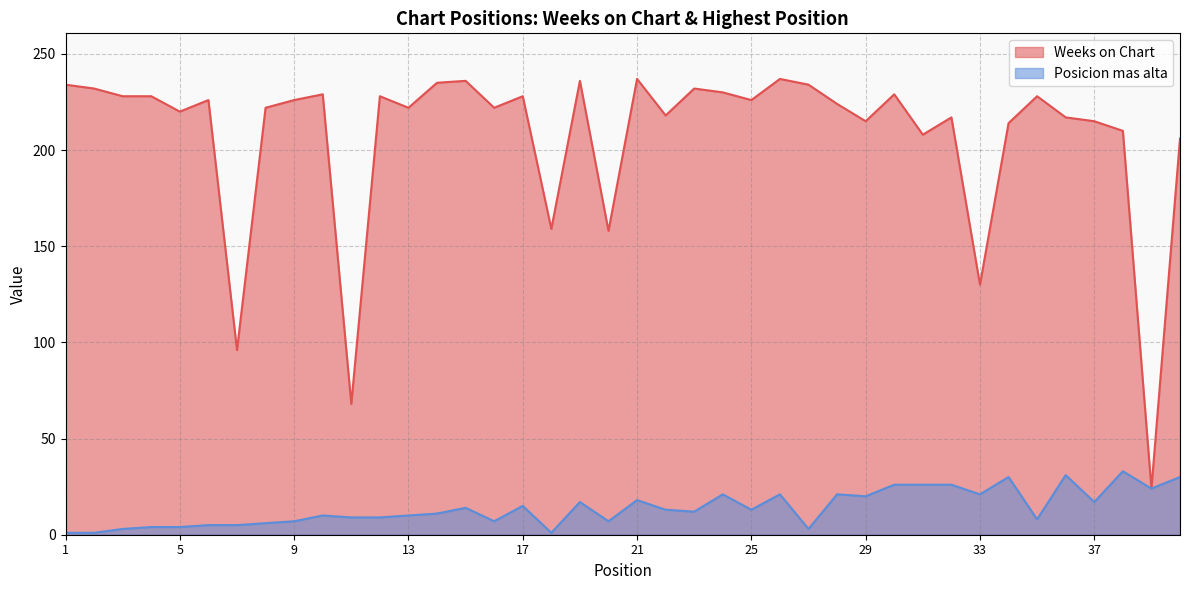

At which category is the sum across all series the highest?

26